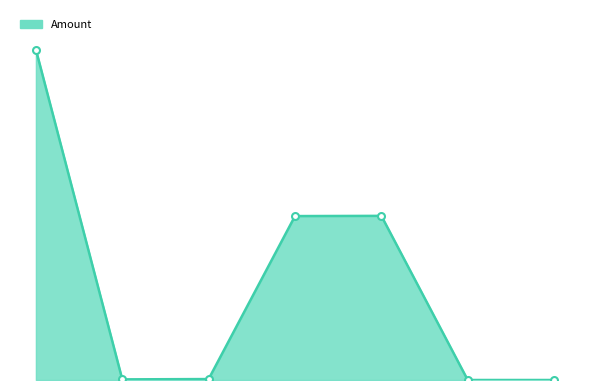

What is the sum of all values?

2097.7